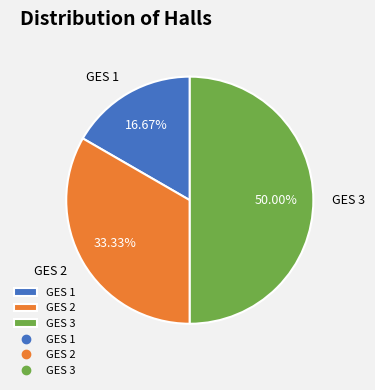

The GES 1 slice represents 10% of the pie. True or false?

False